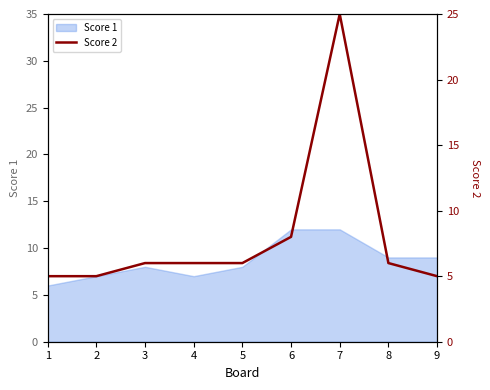

What is the smallest value displayed?

5